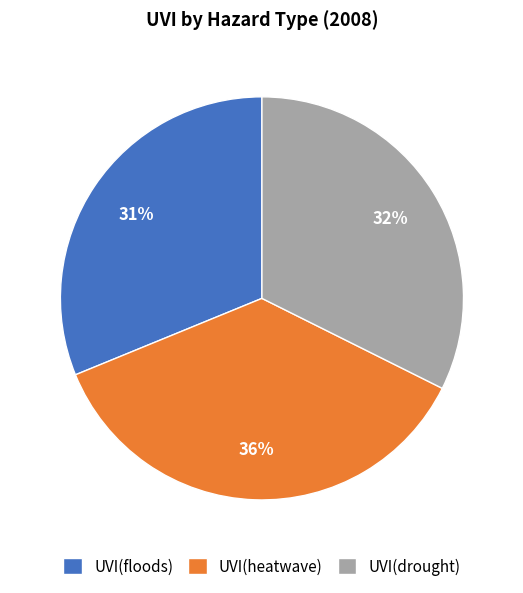

Does UVI(heatwave) represent more than half of the total?

No